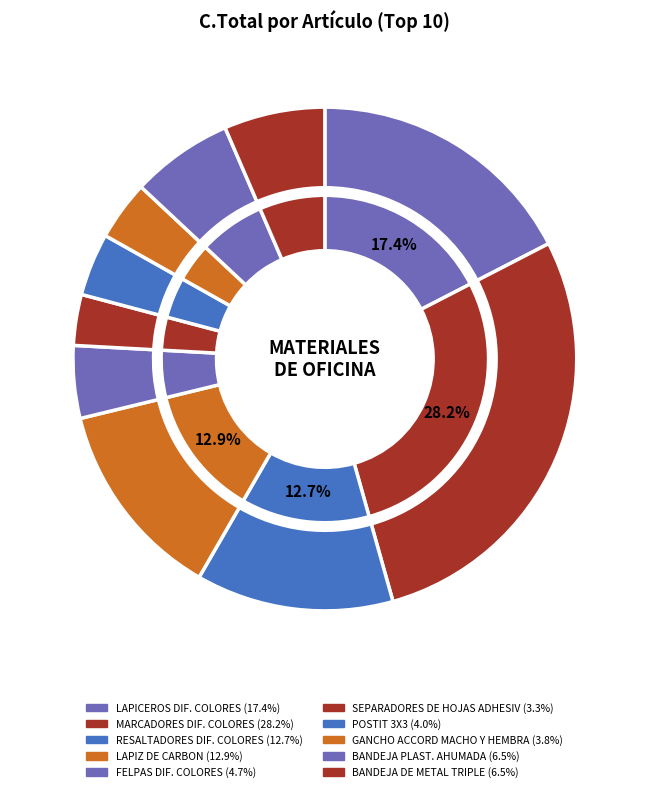

Is there a majority slice in this chart?

No